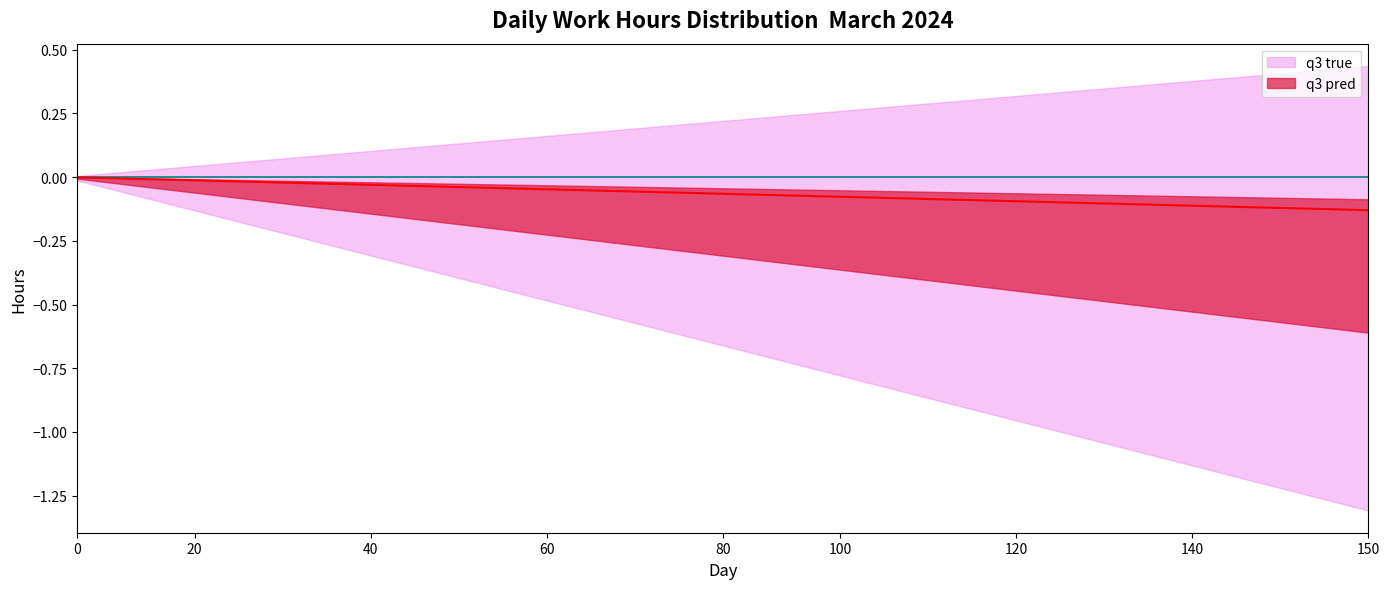

Reading left to right, list all the values displayed in this chart.

q3 true: 0.0	0.0	0.0	0.0	0.0	0.0	0.0	0.0	0.0	0.0	0.0	0.0	0.0	0.0	0.0	0.0	0.0	0.0	0.0	0.0	0.0	0.0	0.0
q3 pred: -0.0	-0.0	-0.0	-0.0	-0.0	-0.0	-0.0	-0.0	-0.0	-0.1	-0.1	-0.1	-0.1	-0.1	-0.1	-0.1	-0.1	-0.1	-0.1	-0.1	-0.1	-0.1	-0.1